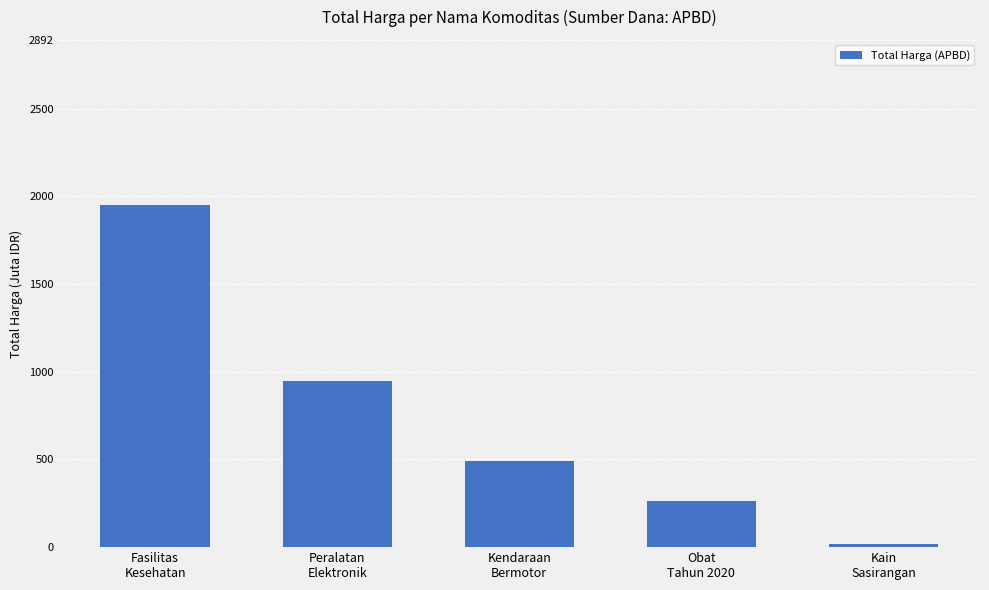

Rank the categories by value from highest to lowest.

Fasilitas
Kesehatan, Peralatan
Elektronik, Kendaraan
Bermotor, Obat
Tahun 2020, Kain
Sasirangan